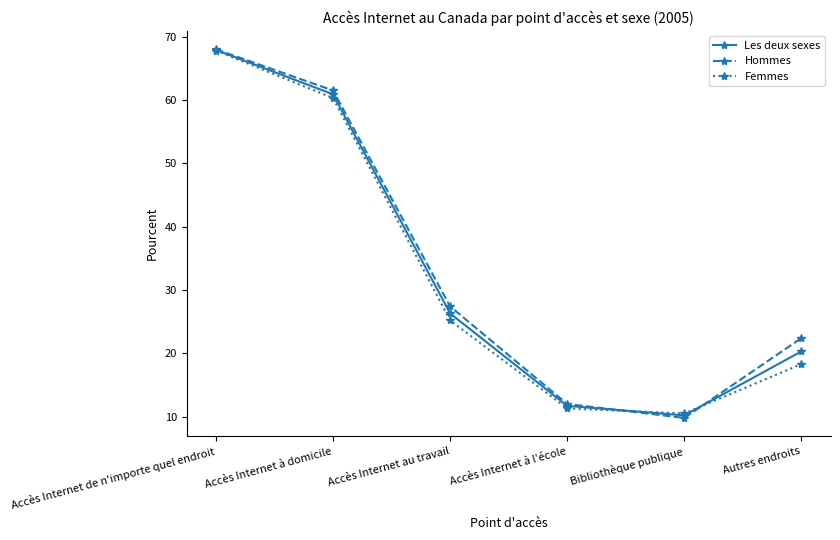

What are all the series names shown in the legend?

Les deux sexes, Hommes, Femmes